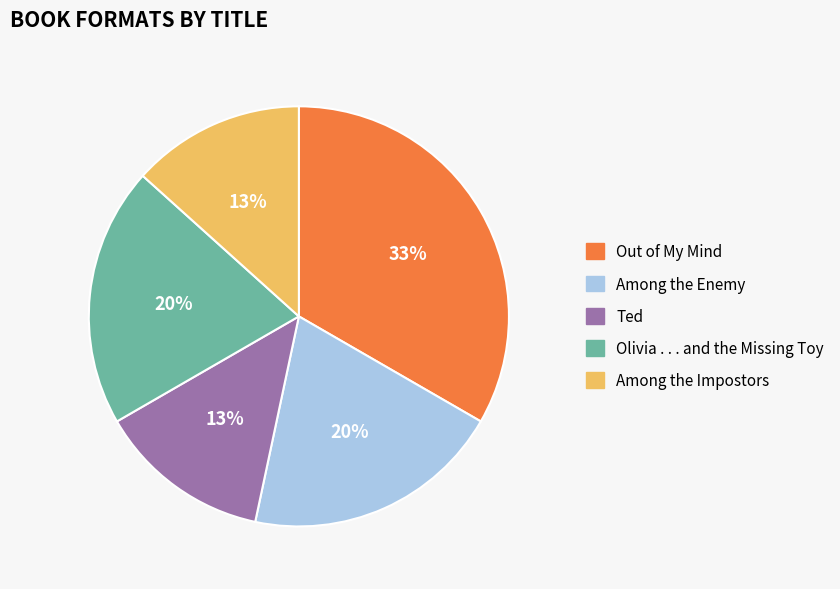

Combined, do Among the Impostors and Ted account for over 50%?

No